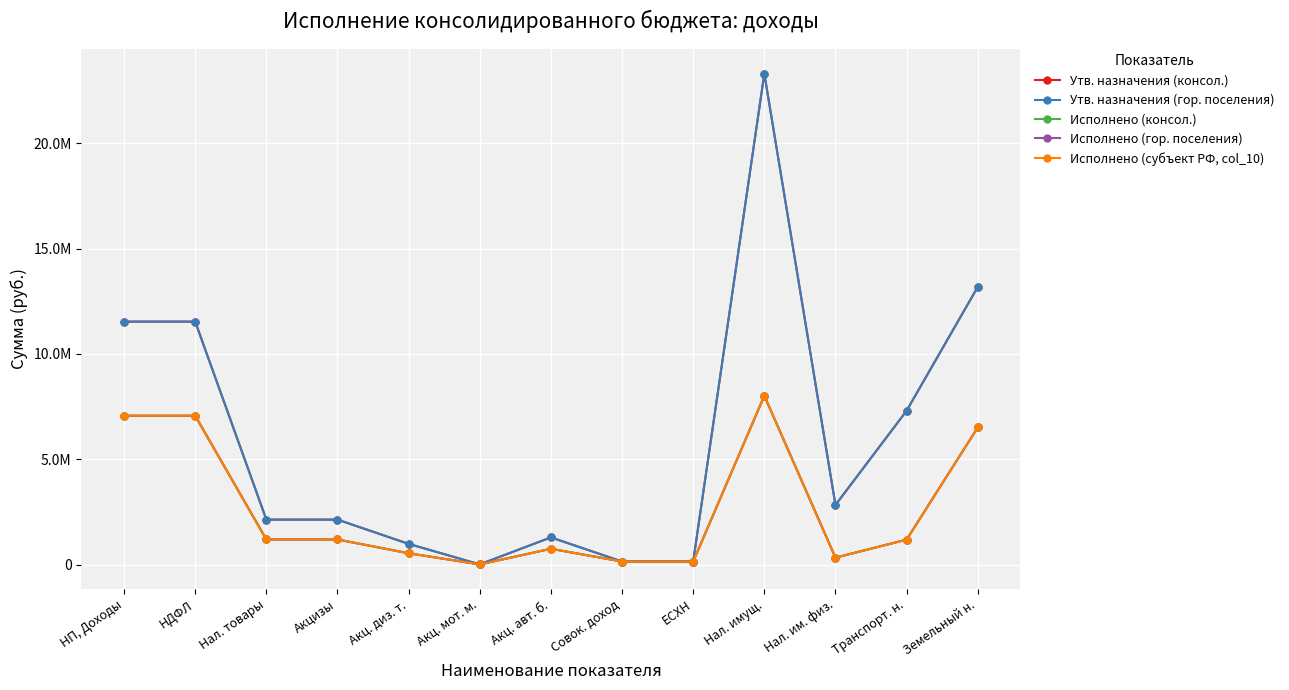

At which label does Исполнено (консол.) first exceed 1181615?

НП, Доходы